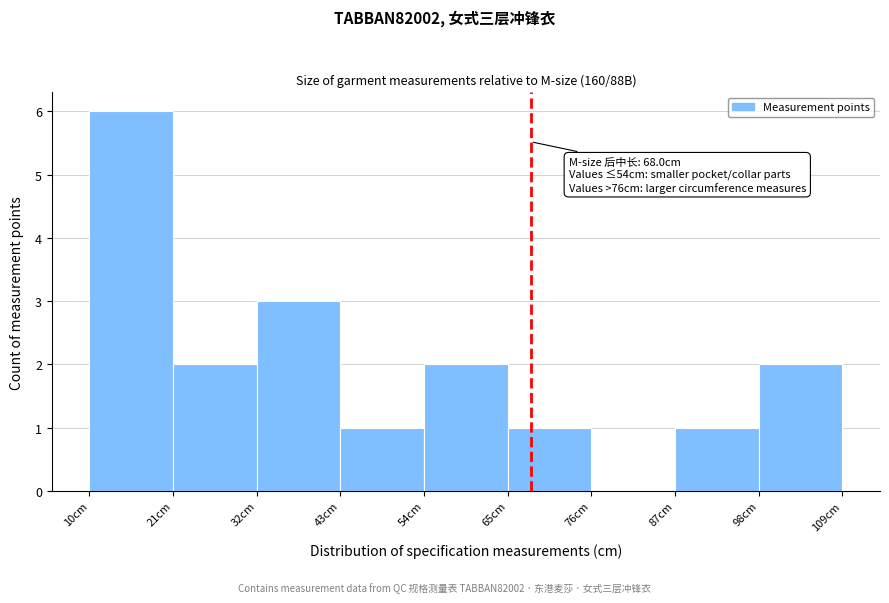

Over which range of the x-axis is the bar tallest?

10 to 21